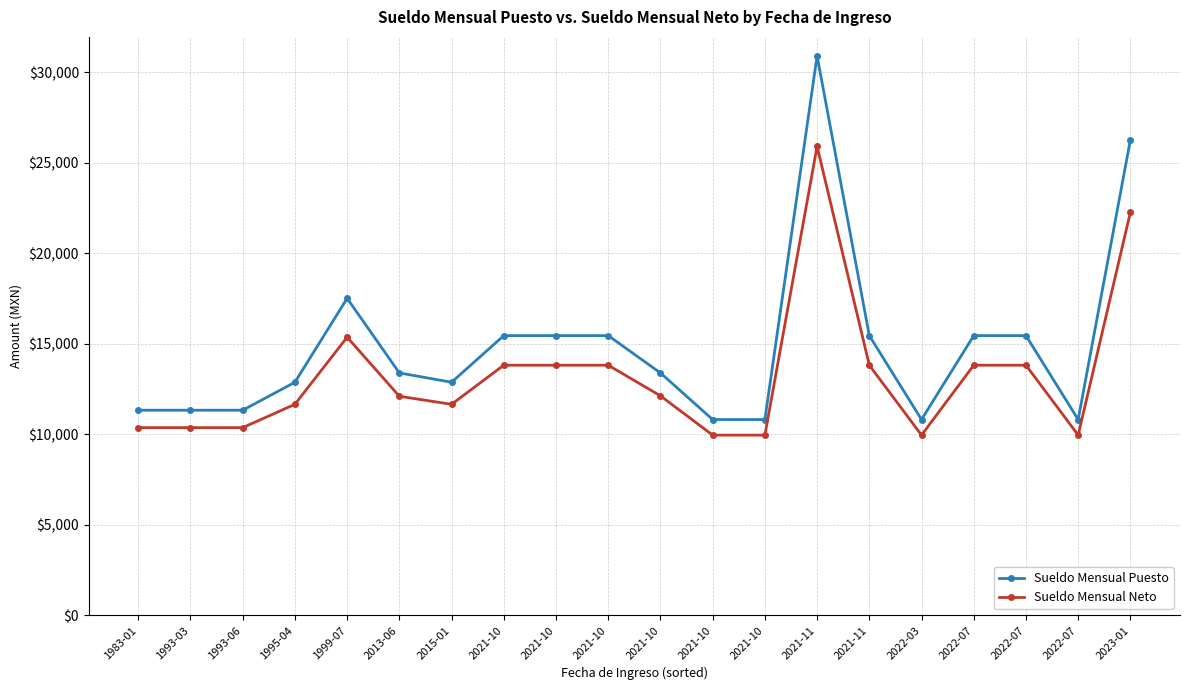

True or false: Sueldo Mensual Puesto and Sueldo Mensual Neto intersect in this chart.

False